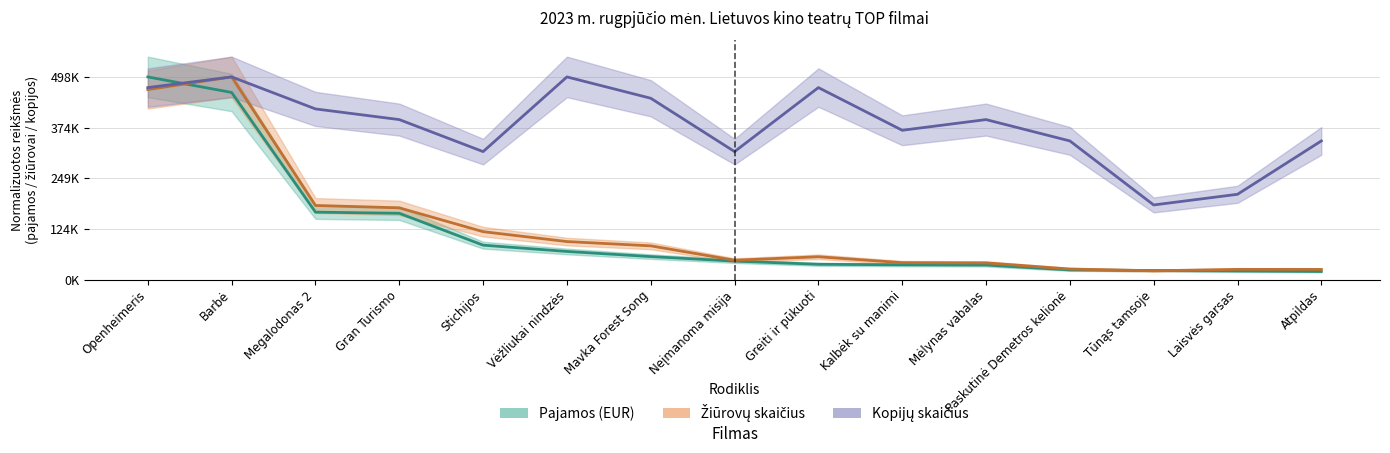

The Pajamos (EUR) series shows 0.1 at Atpildas. True or false?

False